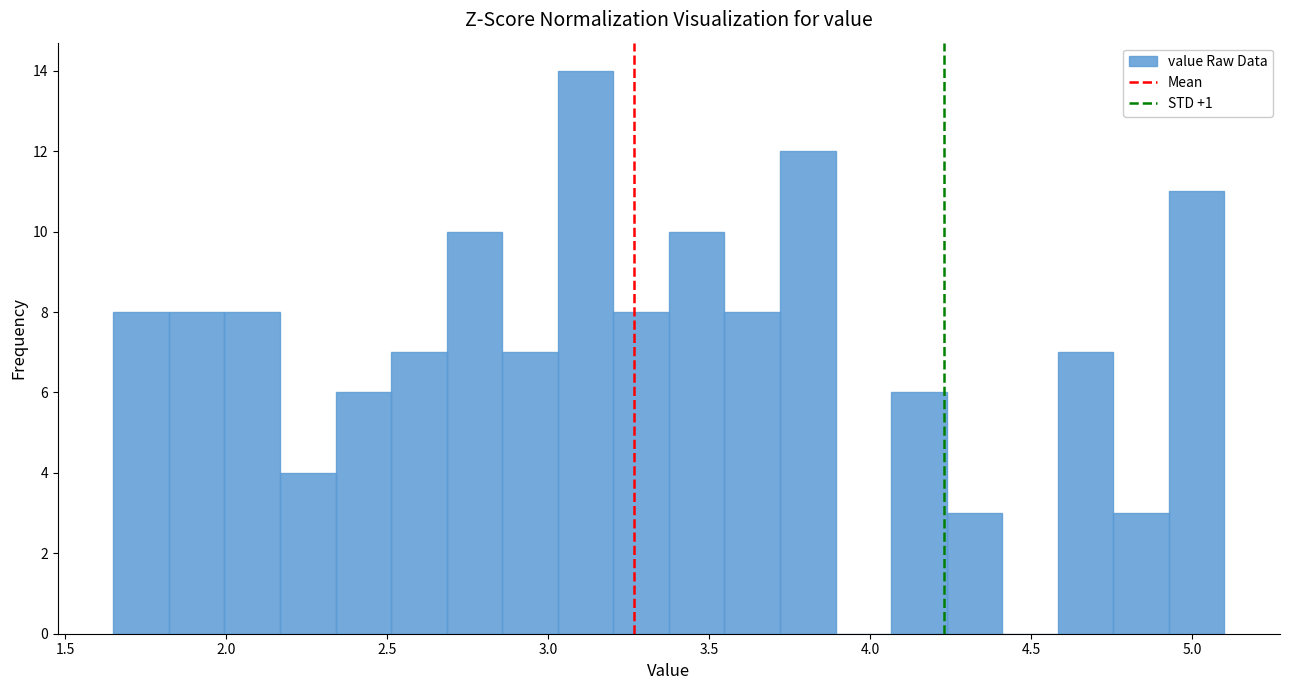

Read against the x-axis, roughly where is the centre of the tallest bar?

3.10